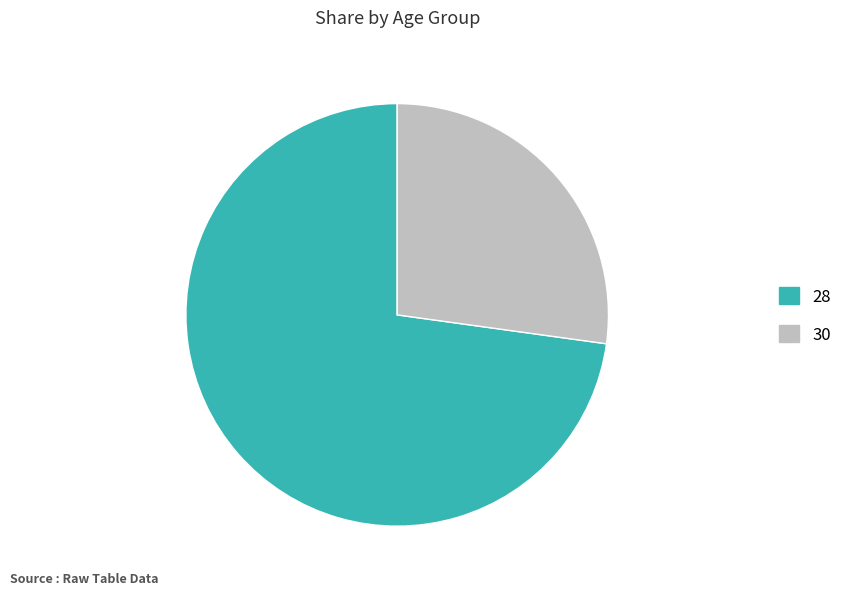

Is there a majority slice in this chart?

Yes